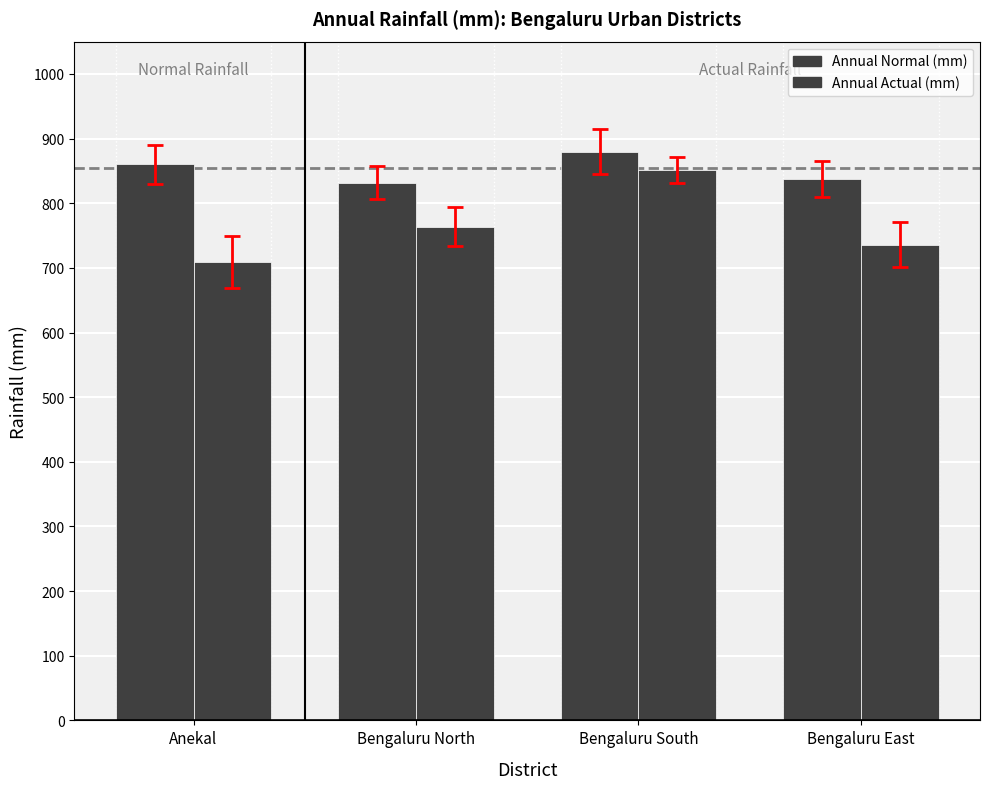

Count the number of categories in the chart.

4